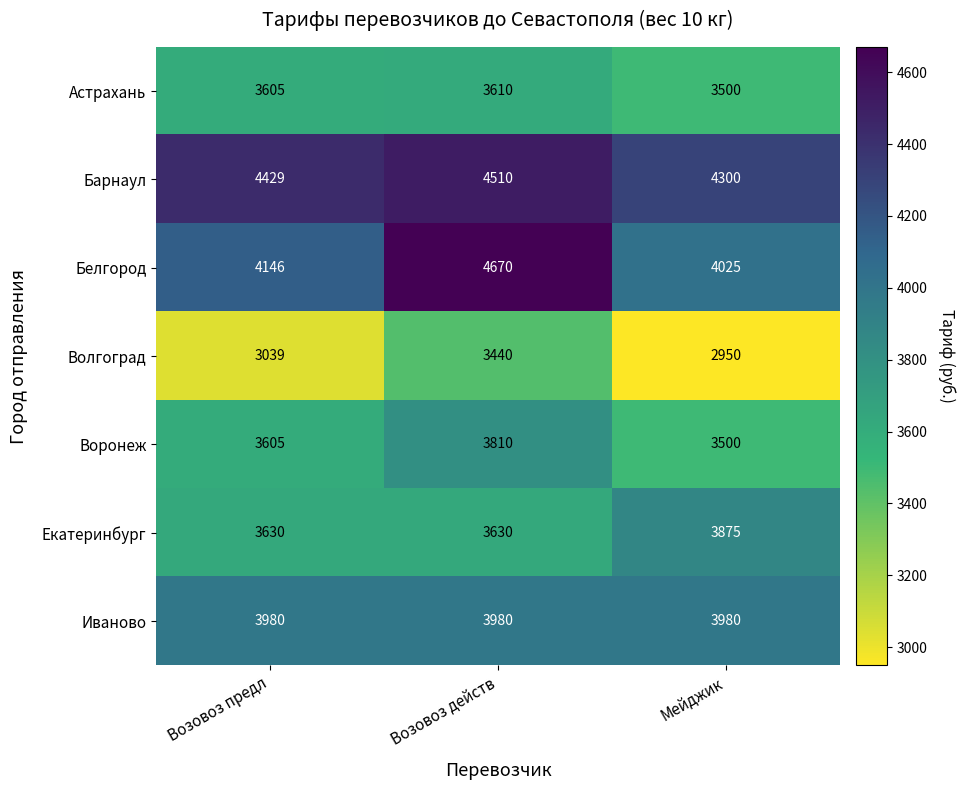

Reading left to right, list all the values displayed in this chart.

Астрахань: 3605	3610	3500
Барнаул: 4429	4510	4300
Белгород: 4146	4670	4025
Волгоград: 3039	3440	2950
Воронеж: 3605	3810	3500
Екатеринбург: 3630	3630	3875
Иваново: 3980	3980	3980